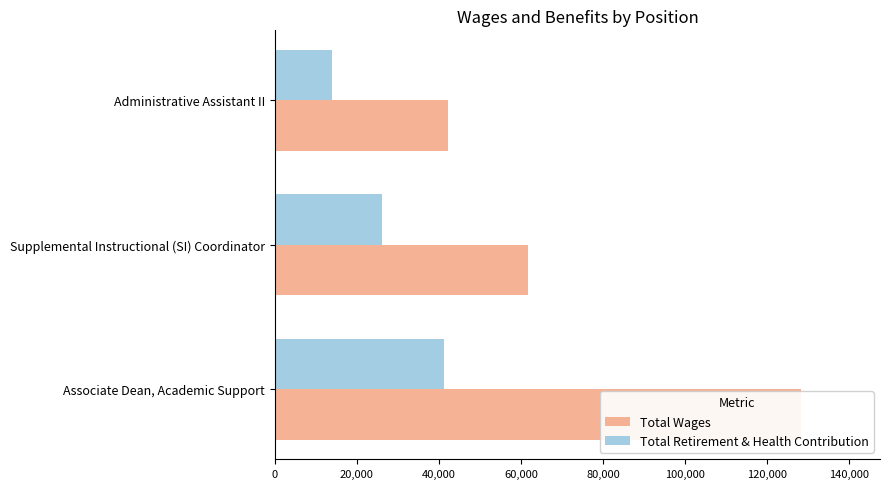

How many data points in Total Retirement & Health Contribution are less than 26222?

1